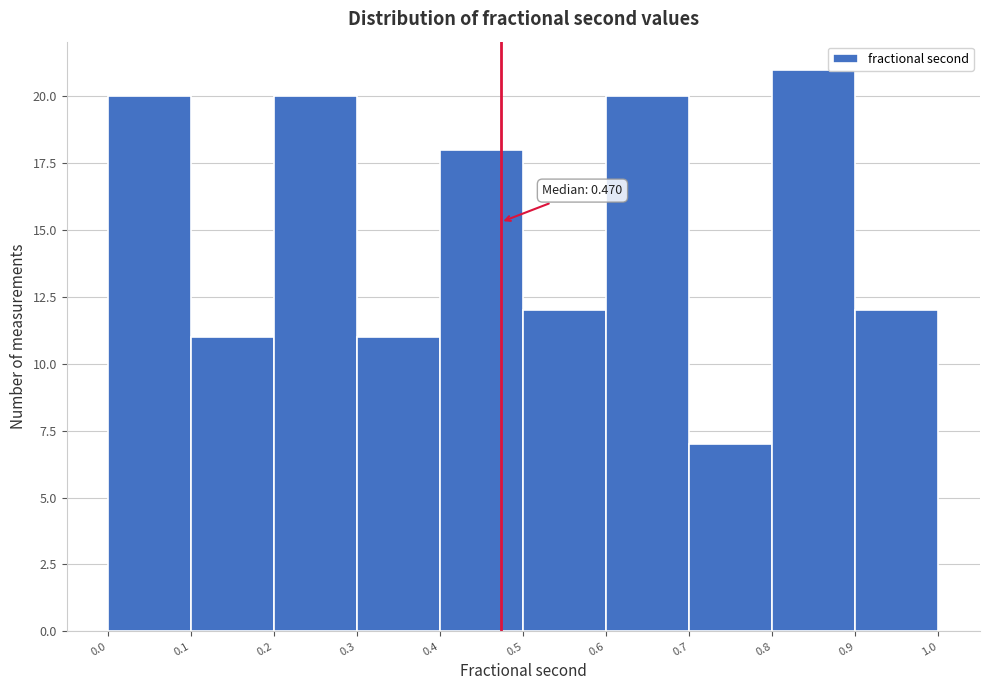

Which range on the x-axis has the tallest bar?

0.8 to 0.9